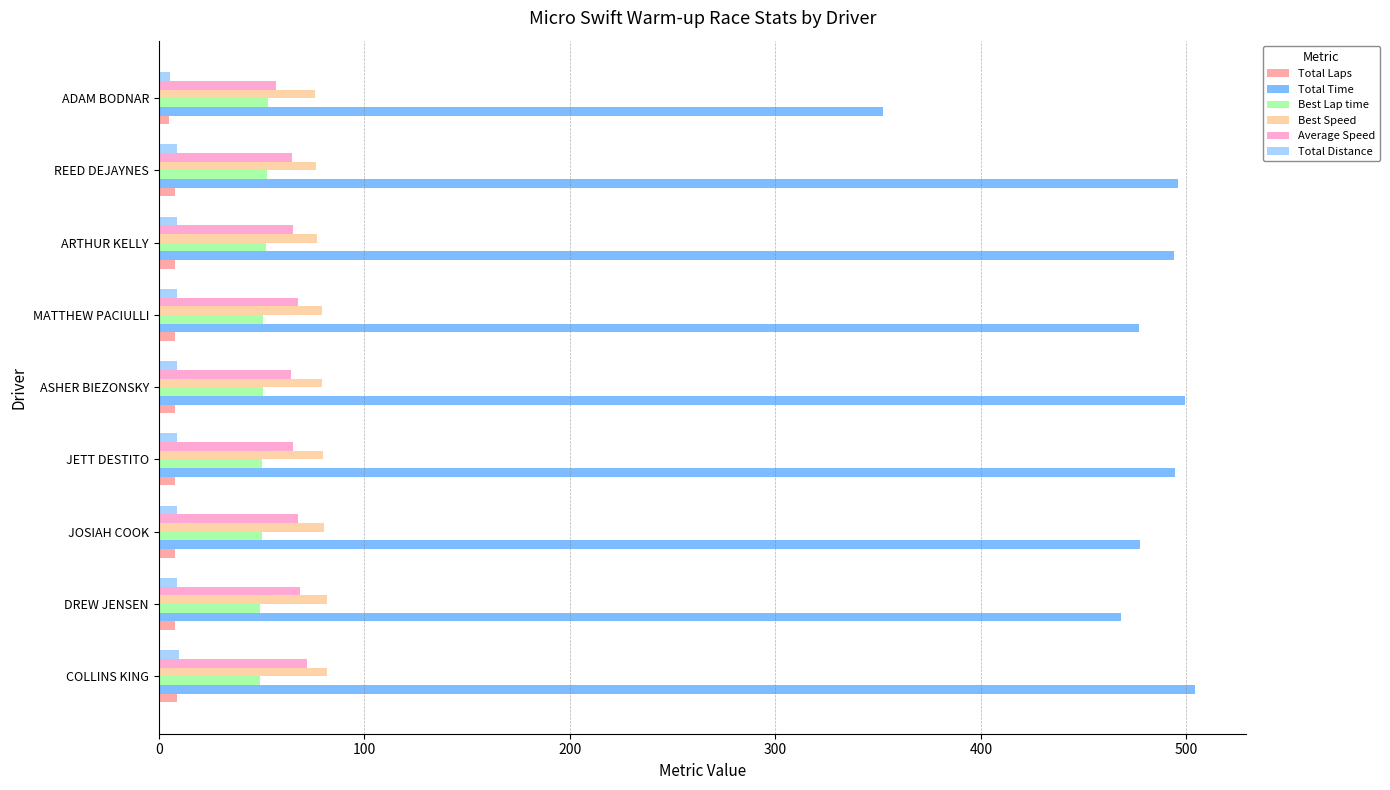

How many Total Laps values are between 8 and 9?

8